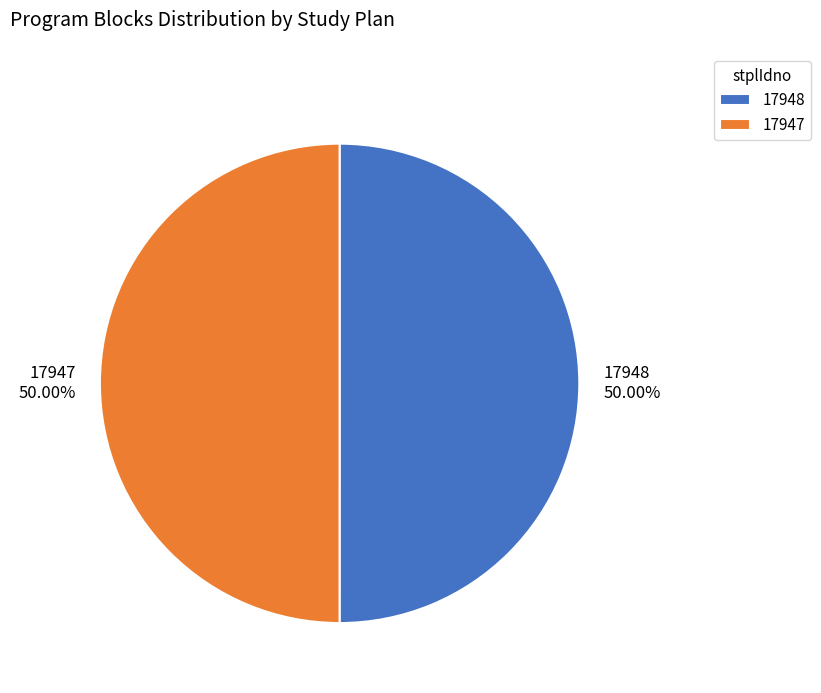

To the nearest percent, what portion does 17947 represent?

50%